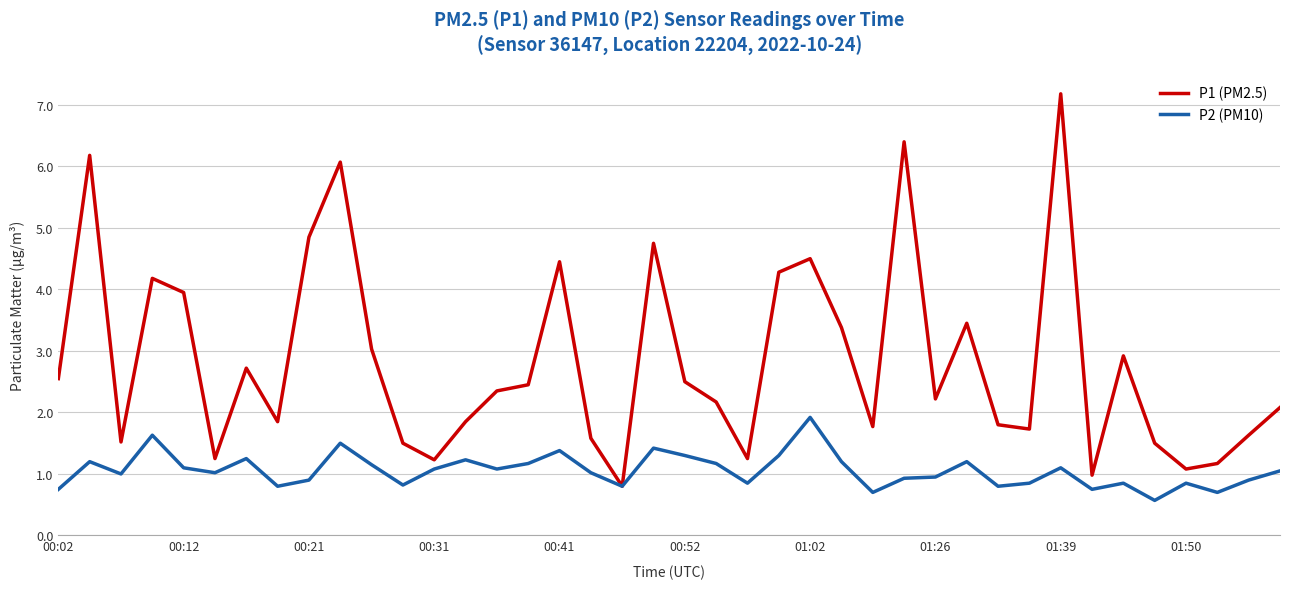

Is this an area chart (filled region under the line)?

No